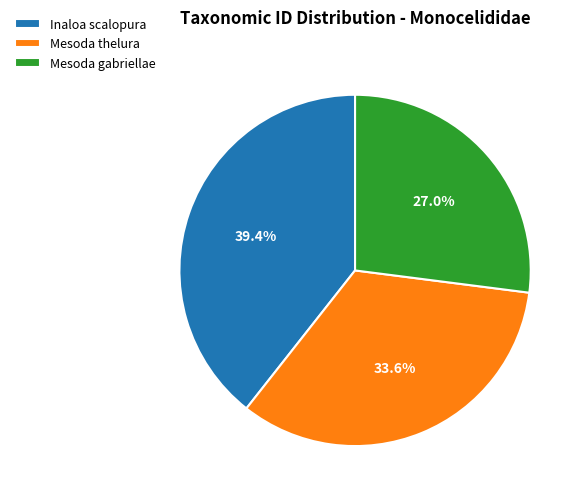

Does Mesoda thelura represent more than half of the total?

No